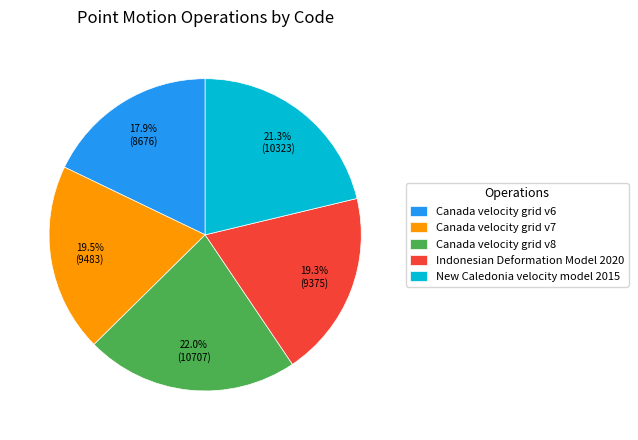

The Canada velocity grid v6 slice represents 18% of the pie. True or false?

True